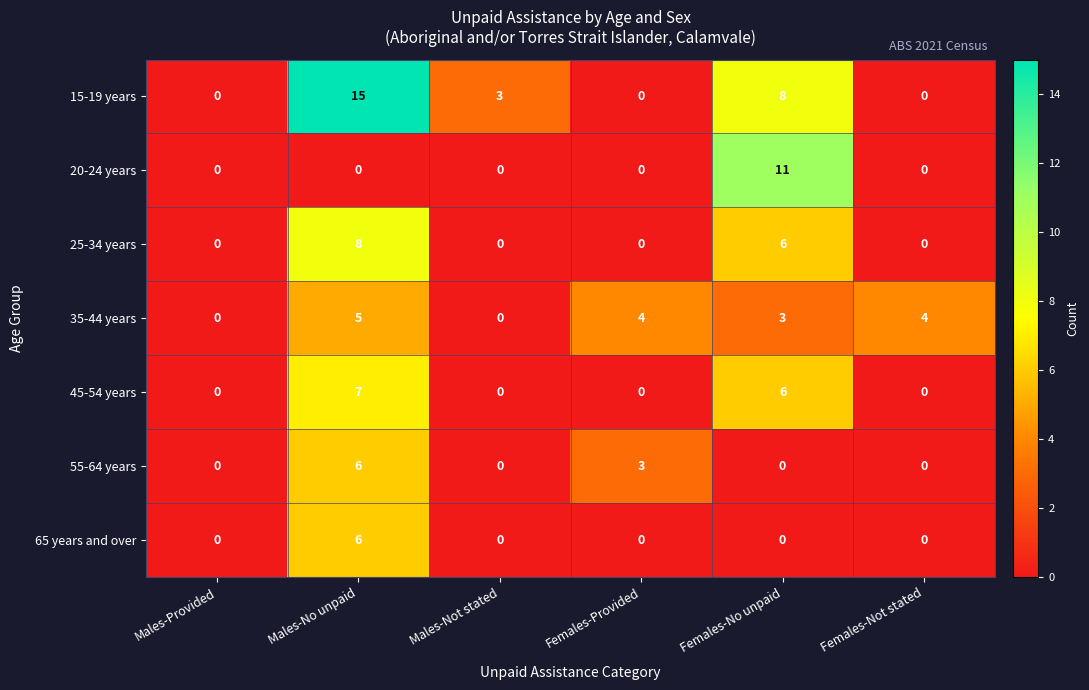

At how many categories does at least one series exceed 12?

1